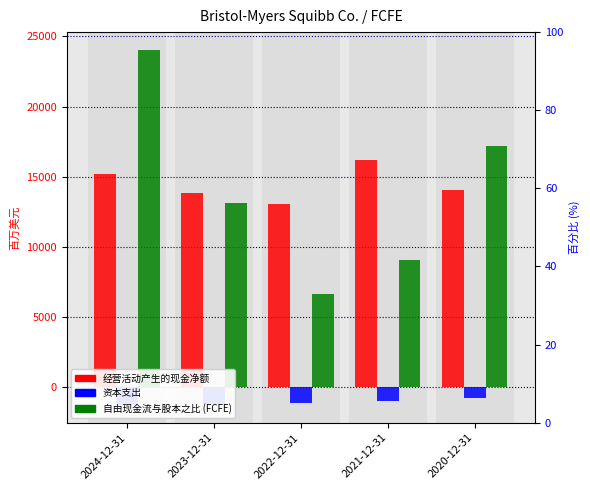

At 2023-12-31, list the series in order from largest to smallest.

经营活动产生的现金净额, 自由现金流与股本之比 (FCFE), 资本支出